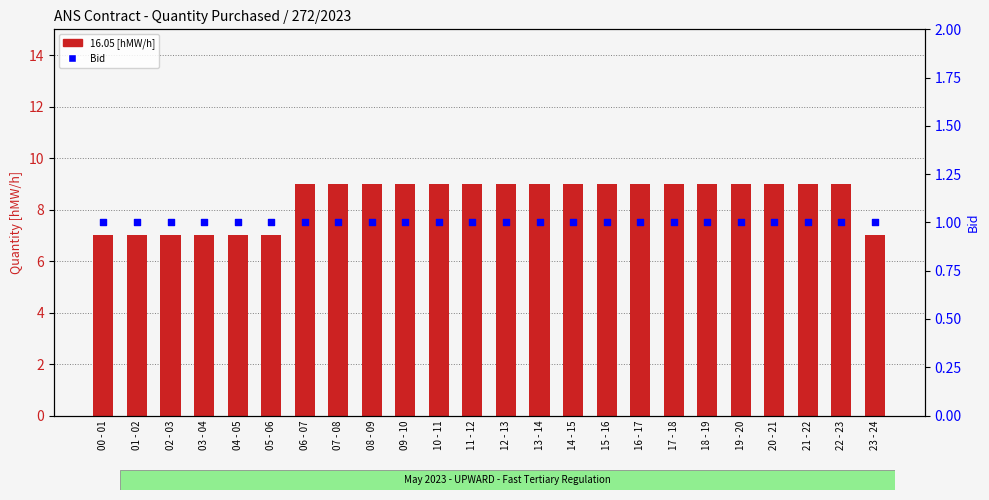

Which series reaches the maximum Y coordinate?

16.05 [hMW/h]